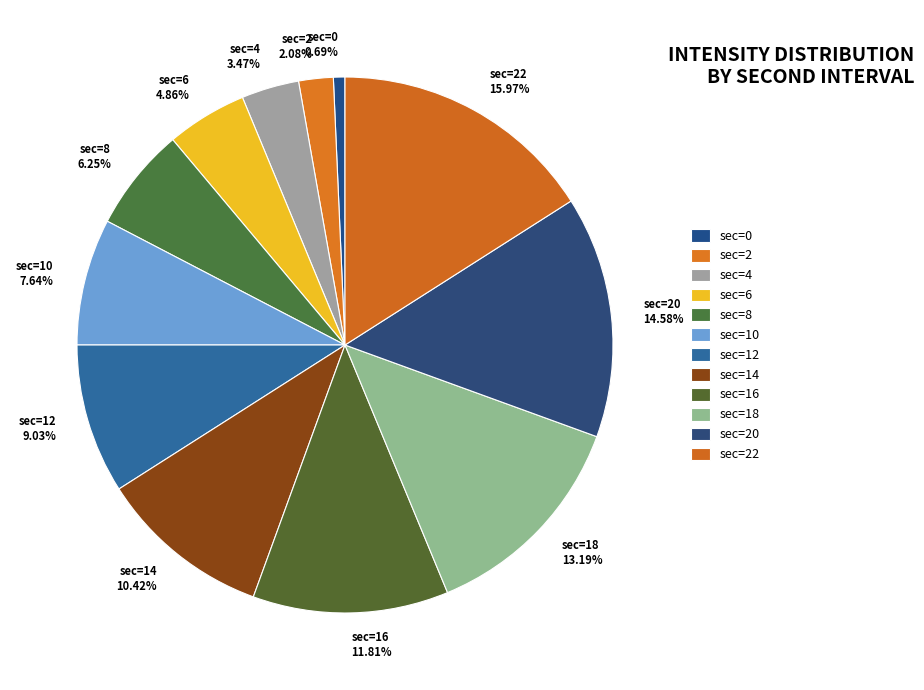

Do sec=10 and sec=0 together represent more than half of the pie?

No